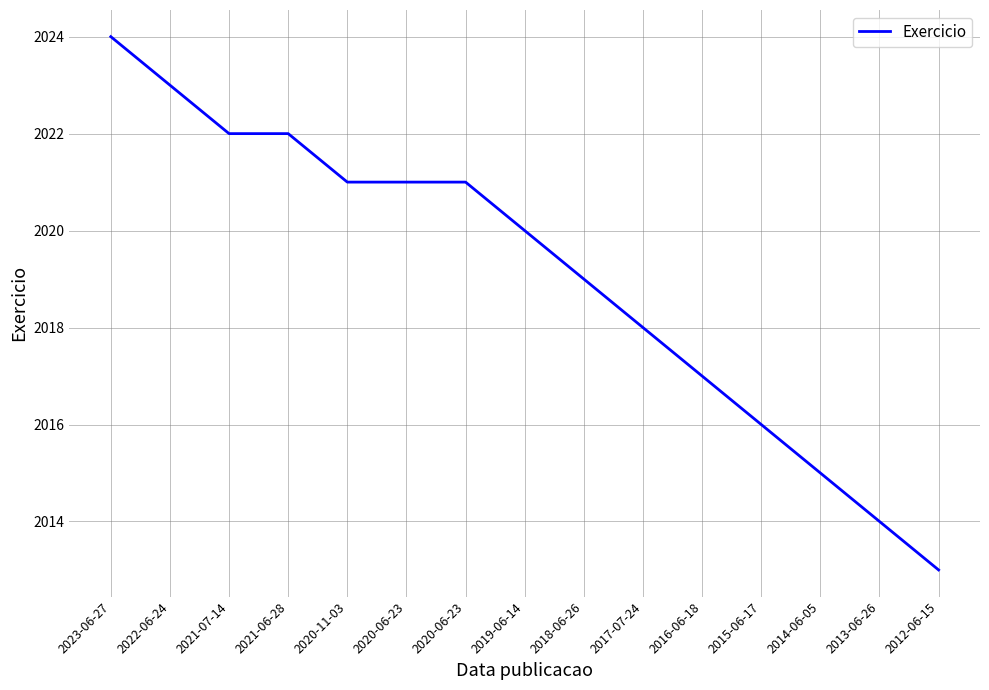

Is it true that the value at 2023-06-27 is 2024?

True